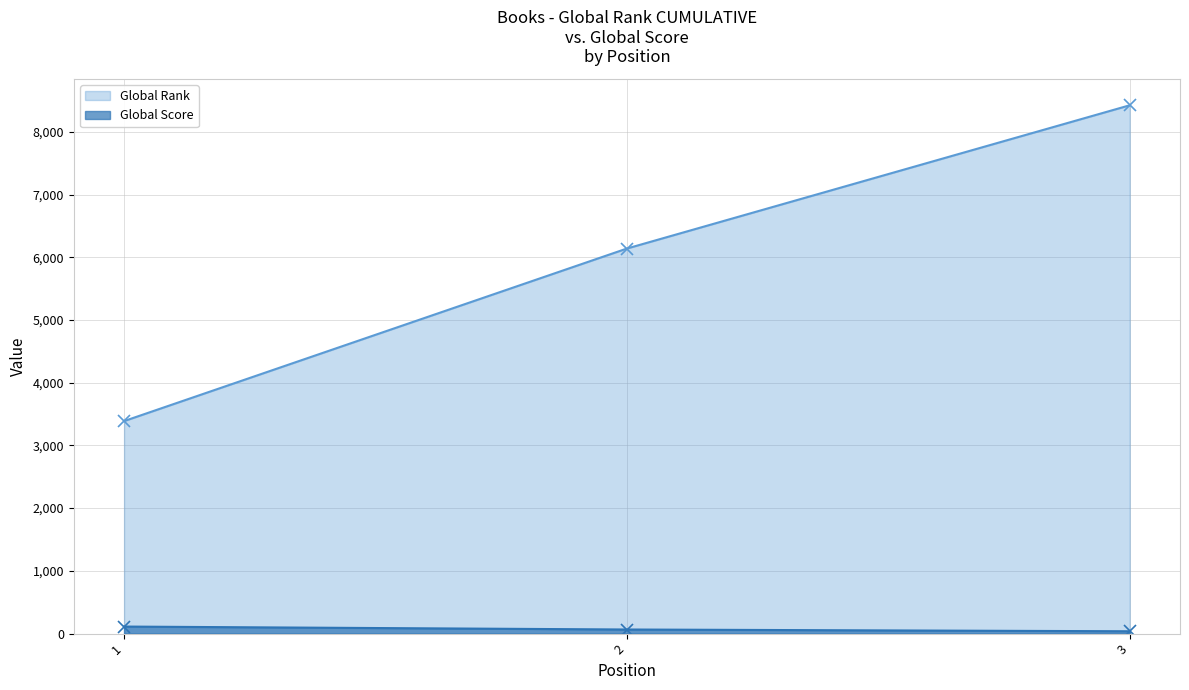

Which has a higher value, 3 or 1?

3